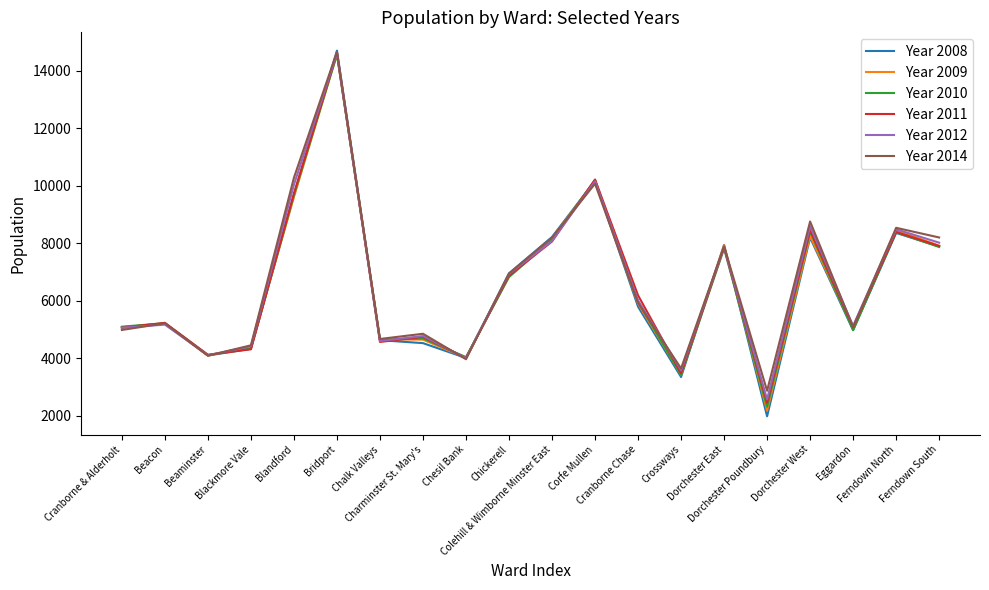

The Year 2009 series shows 13332 at Corfe Mullen. True or false?

False